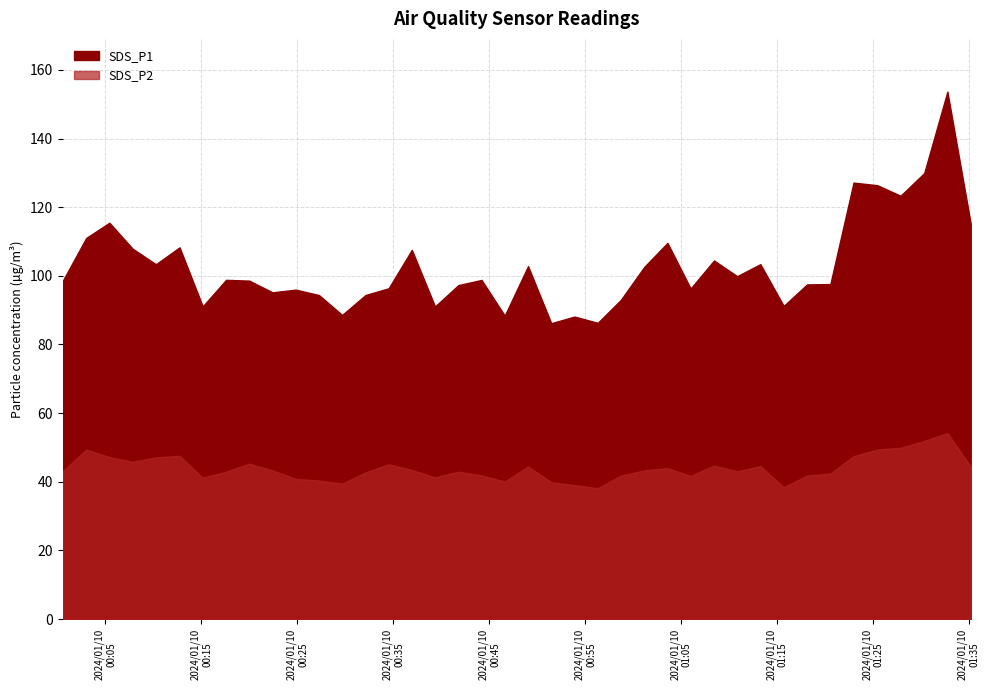

What is the label of the 3rd point from the left?

2024/01/10 00:05:25